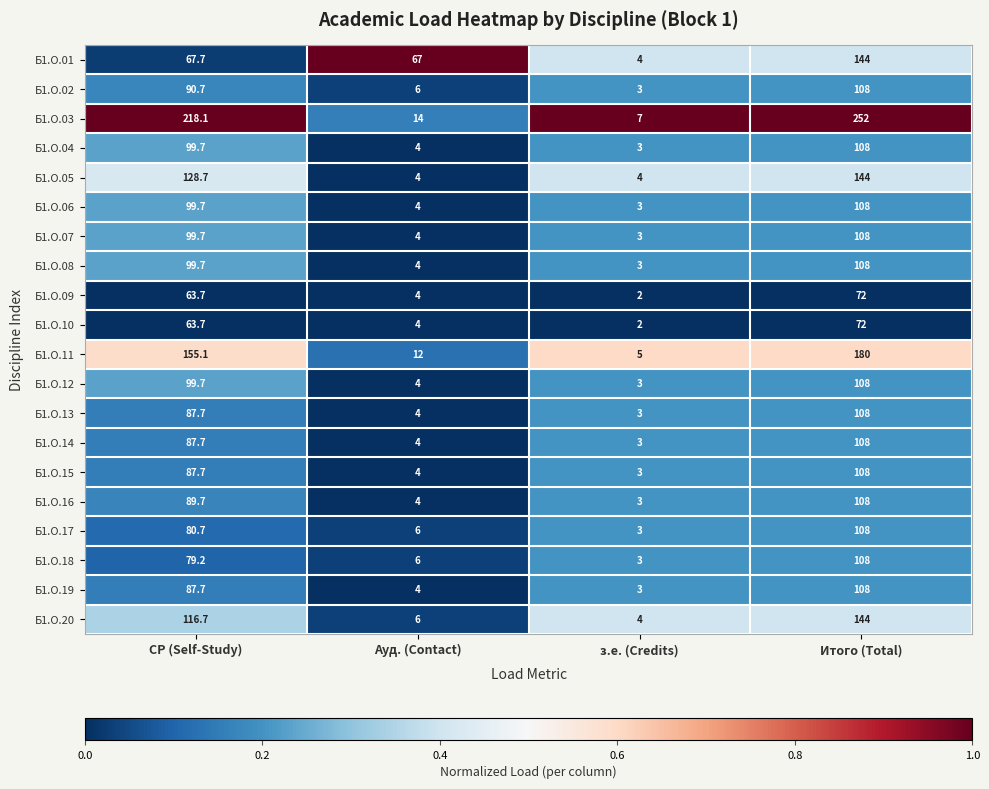

Which series has the widest spread of values?

Б1.О.03